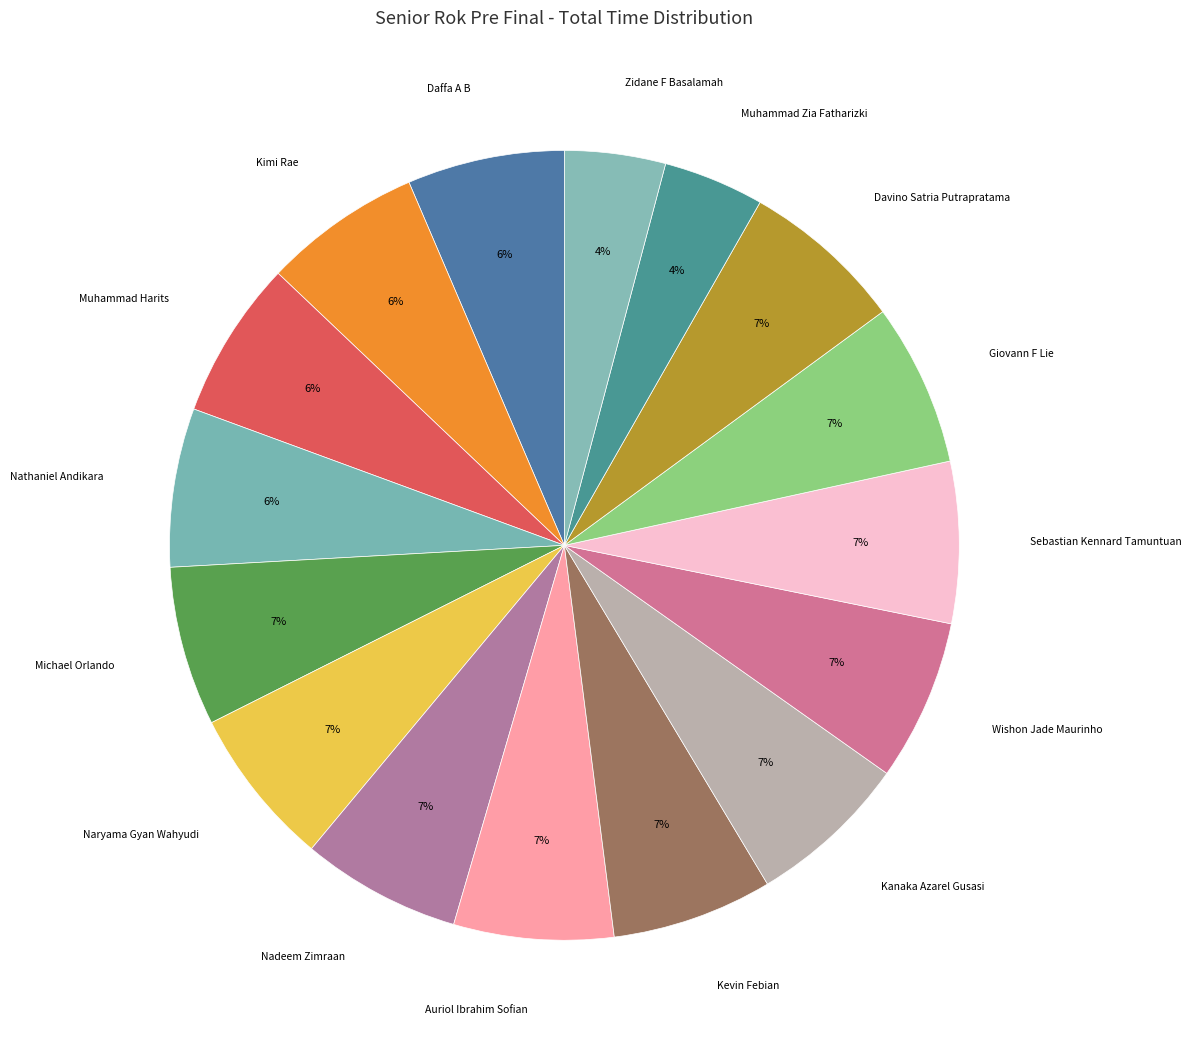

Rank the categories by value from lowest to highest.

Muhammad Zia Fatharizki, Zidane F Basalamah, Daffa A B, Kimi Rae, Muhammad Harits, Nathaniel Andikara, Michael Orlando, Naryama Gyan Wahyudi, Nadeem Zimraan, Auriol Ibrahim Sofian, Kevin Febian, Kanaka Azarel Gusasi, Wishon Jade Maurinho, Sebastian Kennard Tamuntuan, Giovann F Lie, Davino Satria Putrapratama